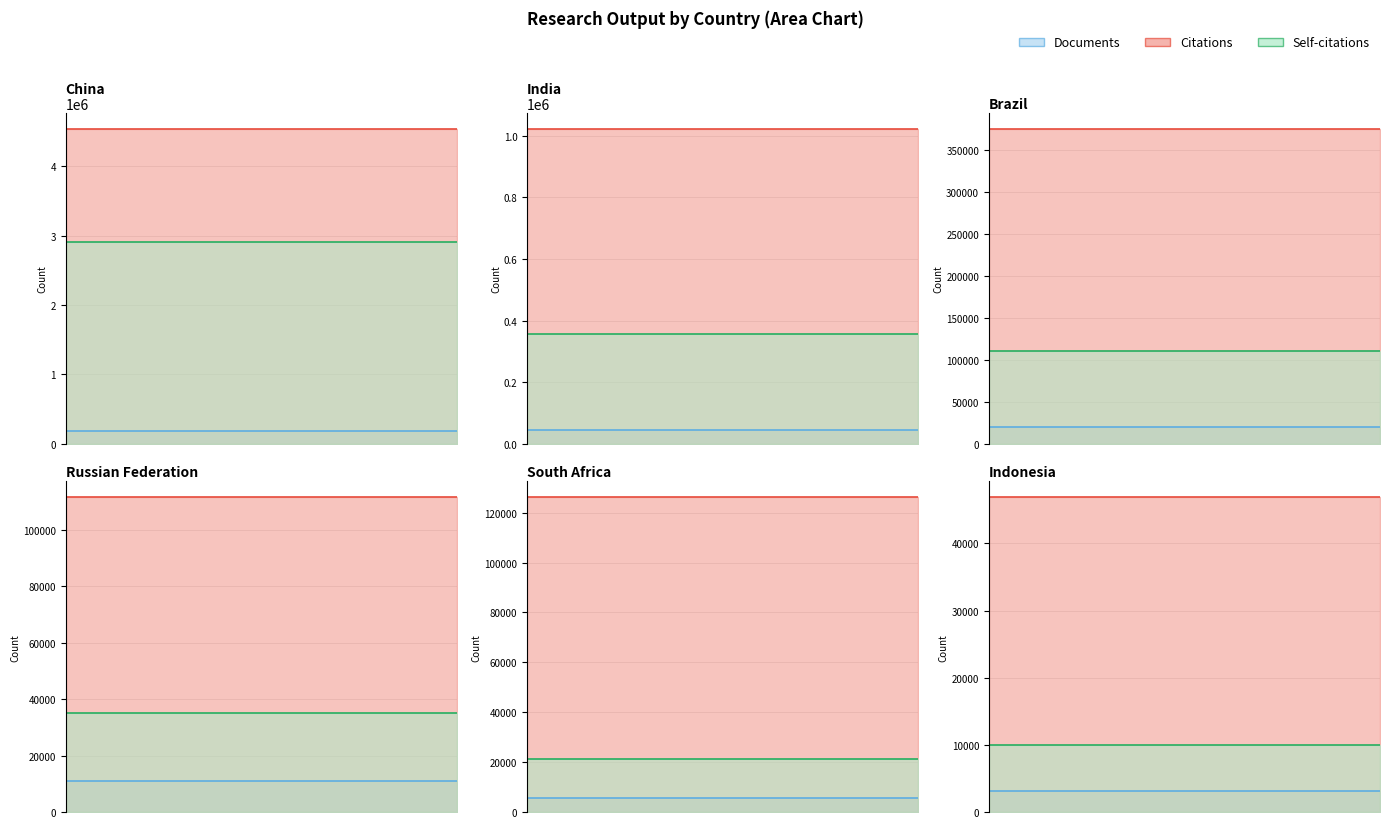

Reading right to left, what are all the values shown in this chart?

Documents: 3139	5574	10847	20031	46414	181483
Citations: 46901	126239	111518	375577	1022471	4535099
Self-citations: 10022	21421	35127	110677	356549	2907142